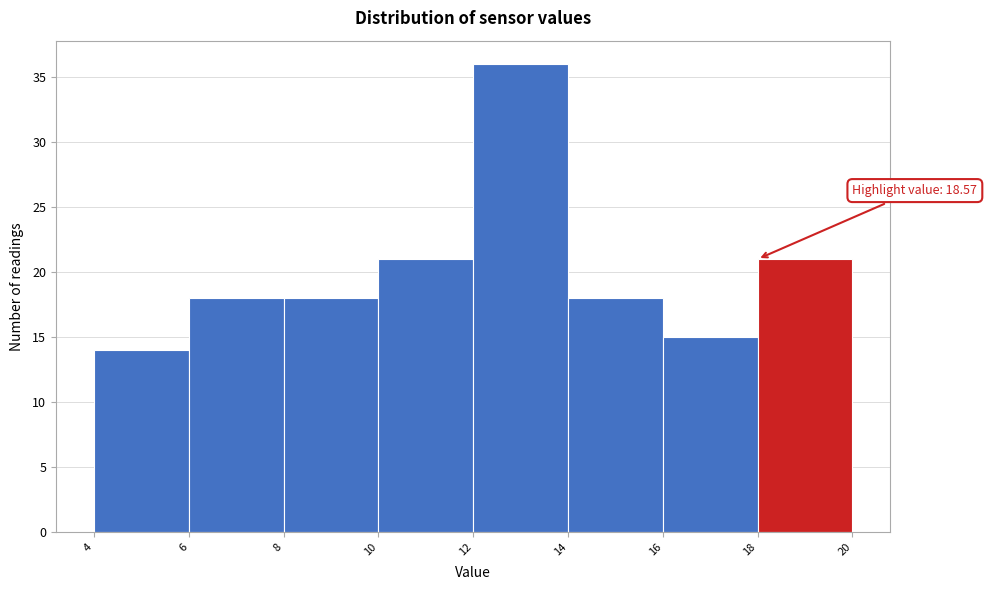

Which range on the x-axis has the tallest bar?

12 to 14